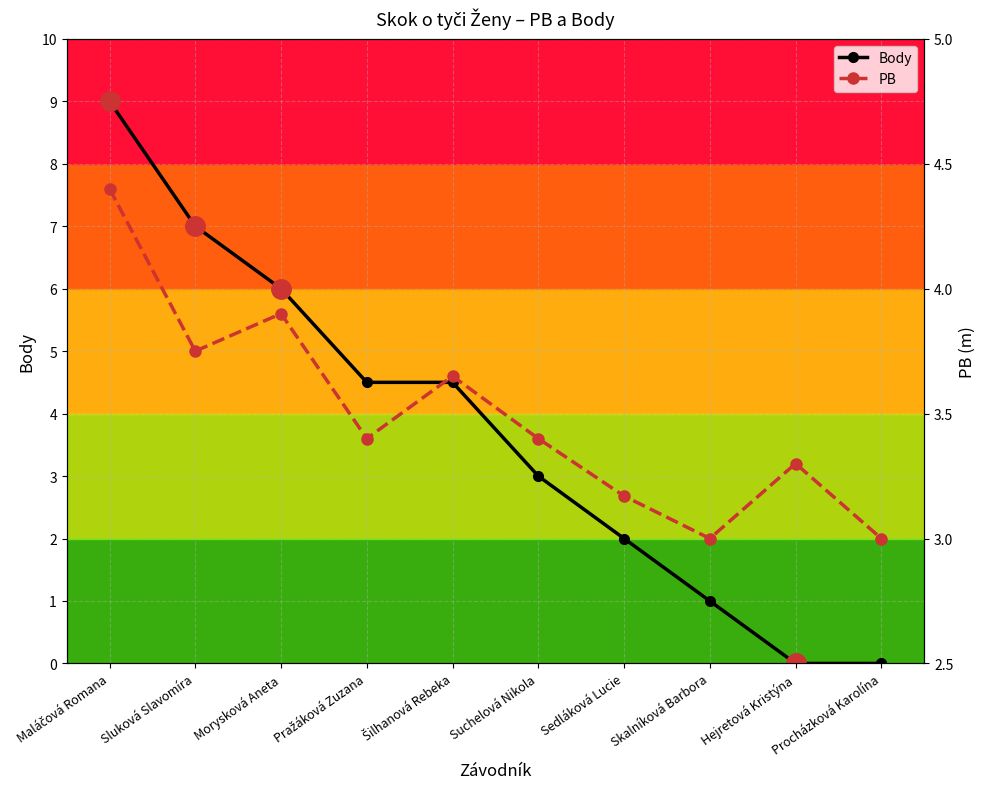

Which series has the largest total across all categories?

Body